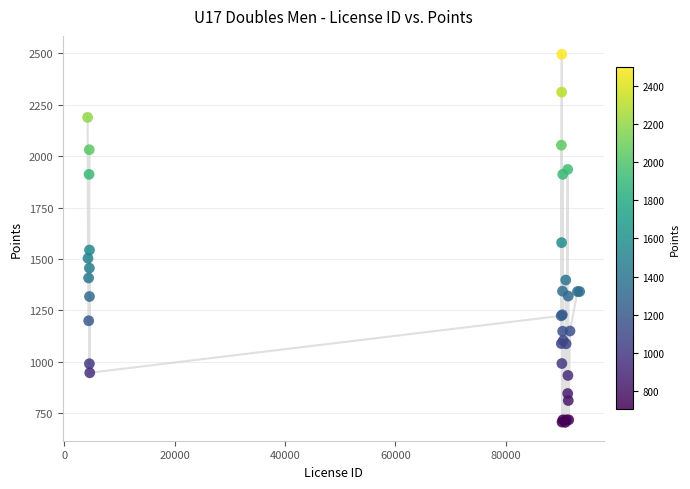

What Y value in the scatter plot is closest to 1601?

1580